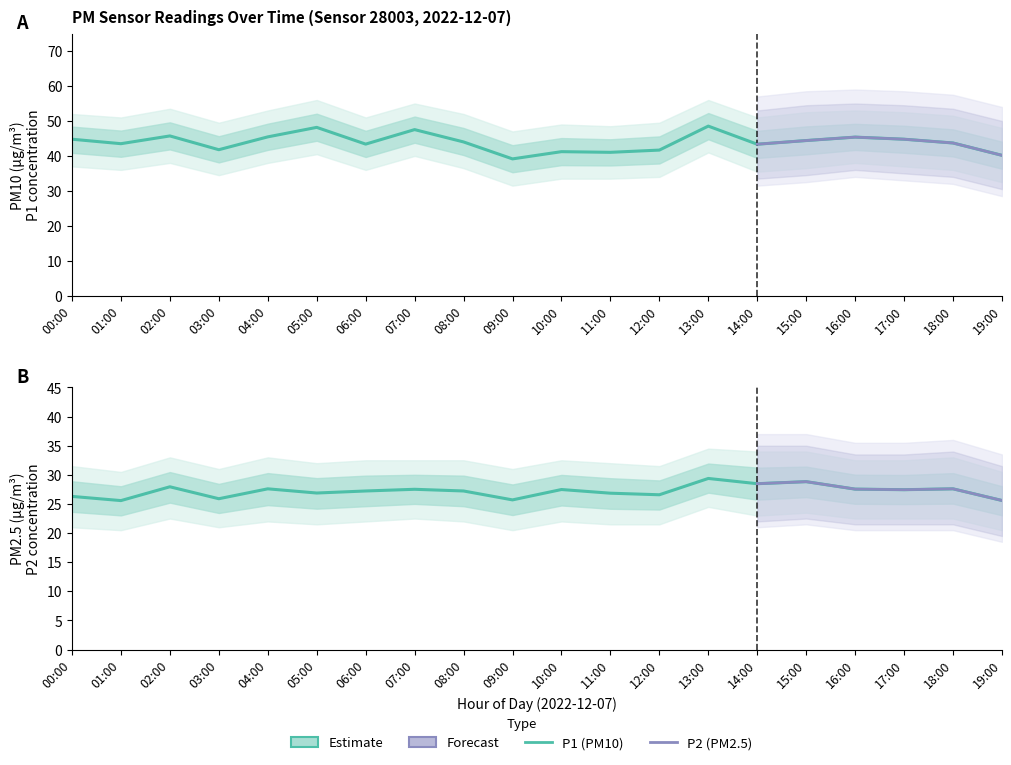

Rank the series by their maximum value, from highest to lowest.

P1 (PM10) Estimate, P2 (PM2.5) Estimate